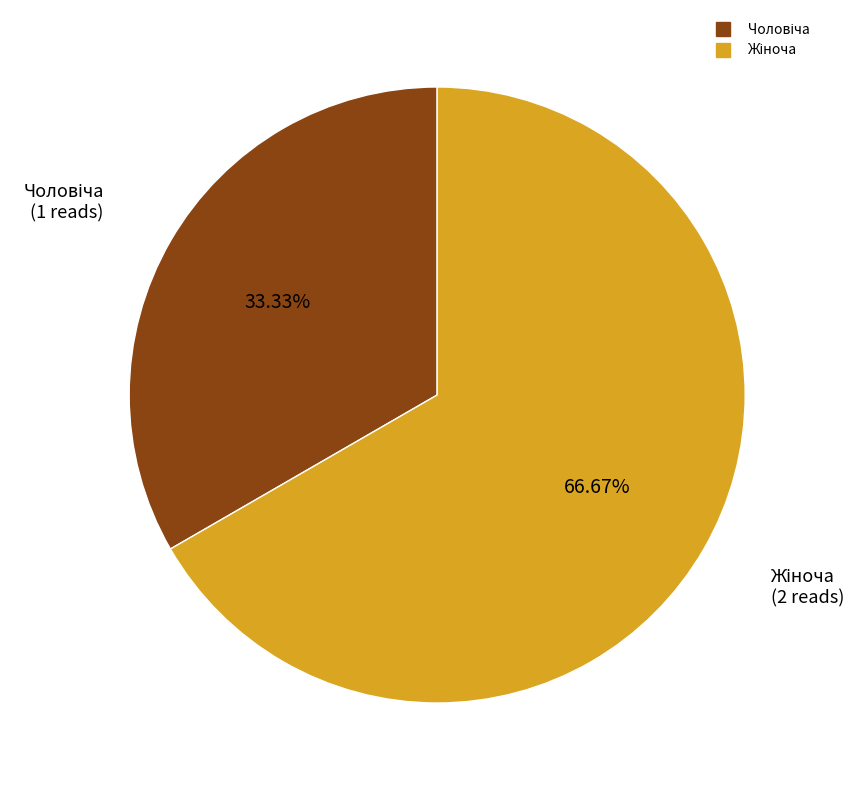

Is there a majority slice in this chart?

Yes